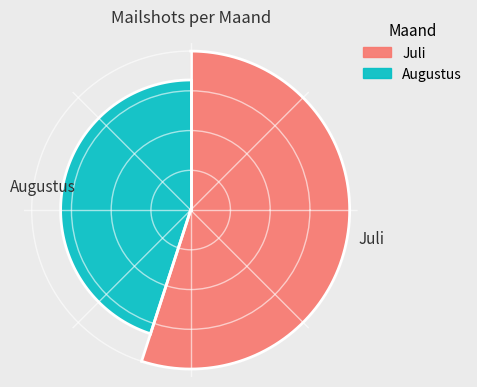

Is it true that Augustus is 45% of the pie?

True